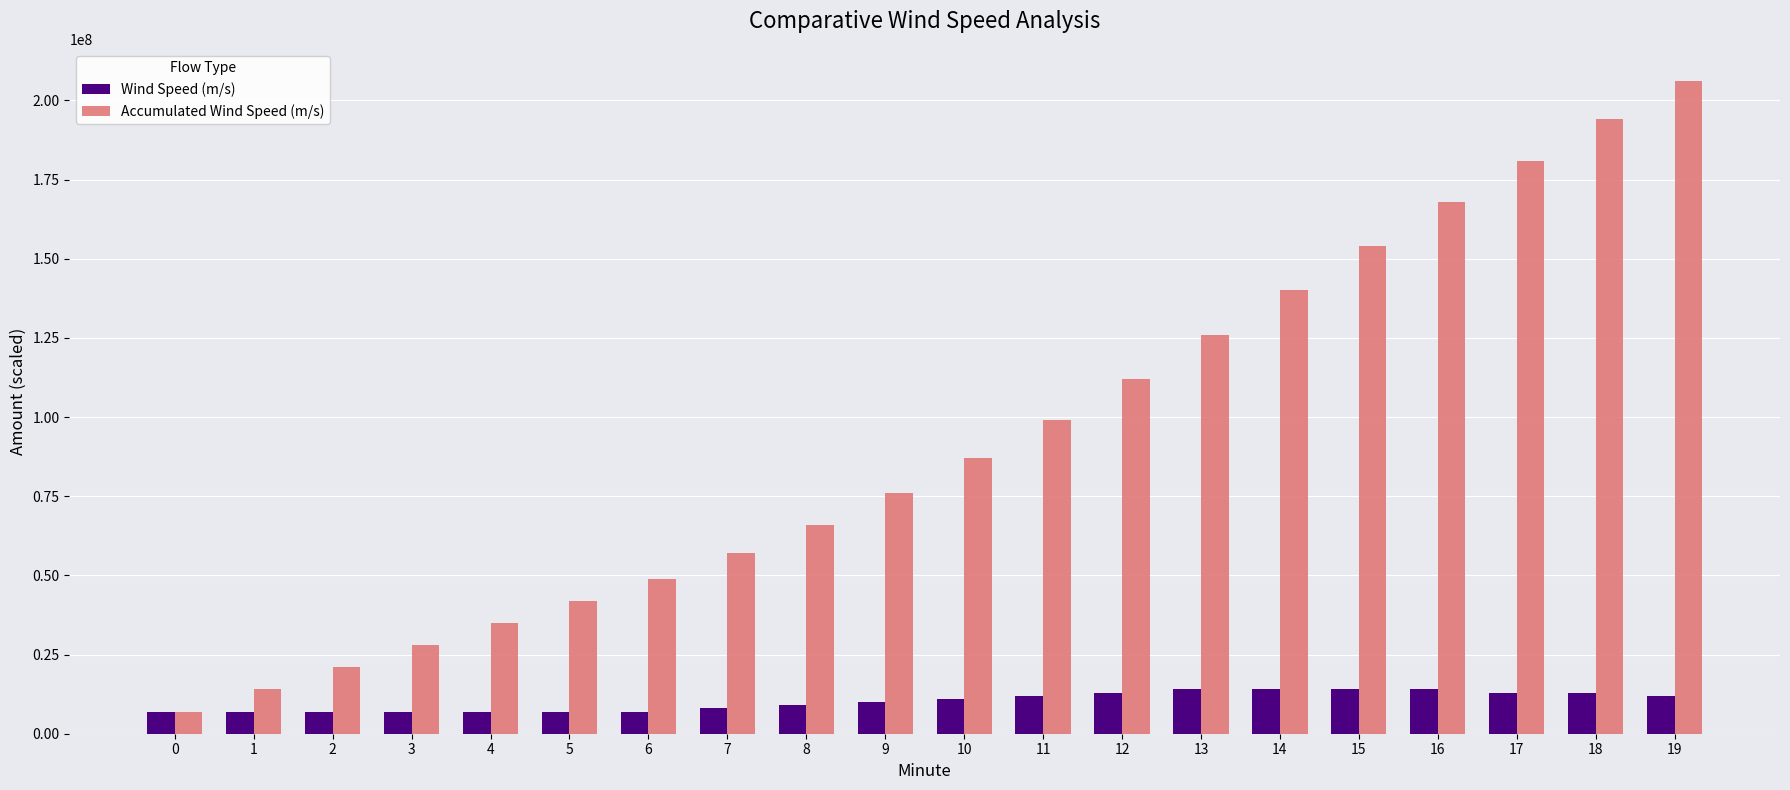

What is the difference between the maximum and second lowest values in the Wind Speed (m/s) series?

7000000.0